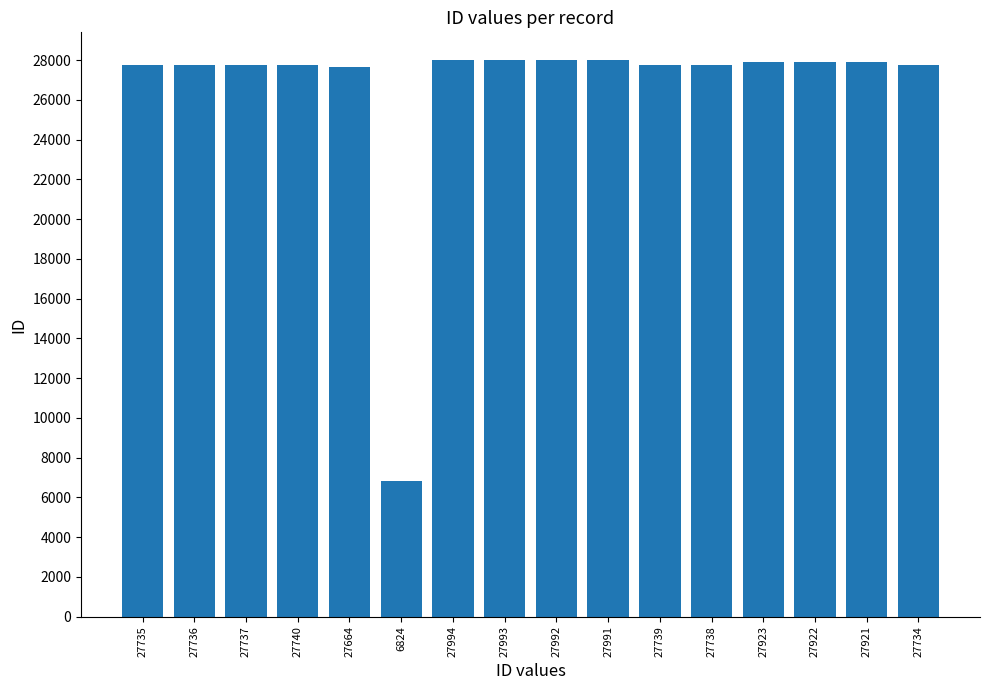

Approximately how many times larger is the value at 27737 compared to 27739?

1.0